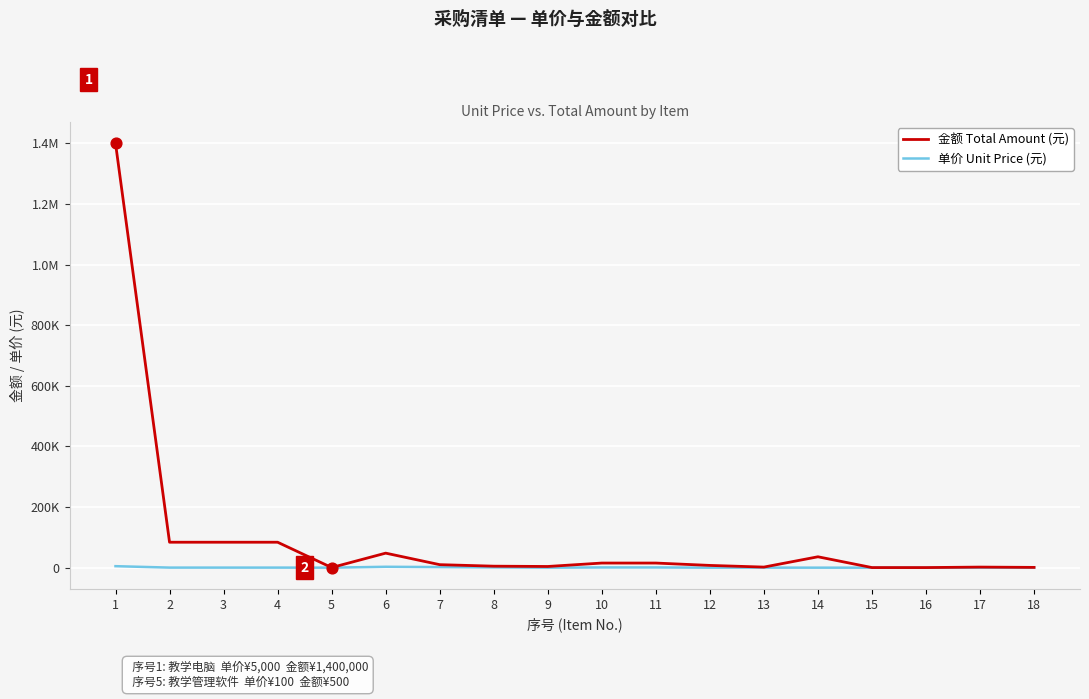

Is the value of 单价 Unit Price (元) at 8 greater than the value of 金额 Total Amount (元) at 10?

No